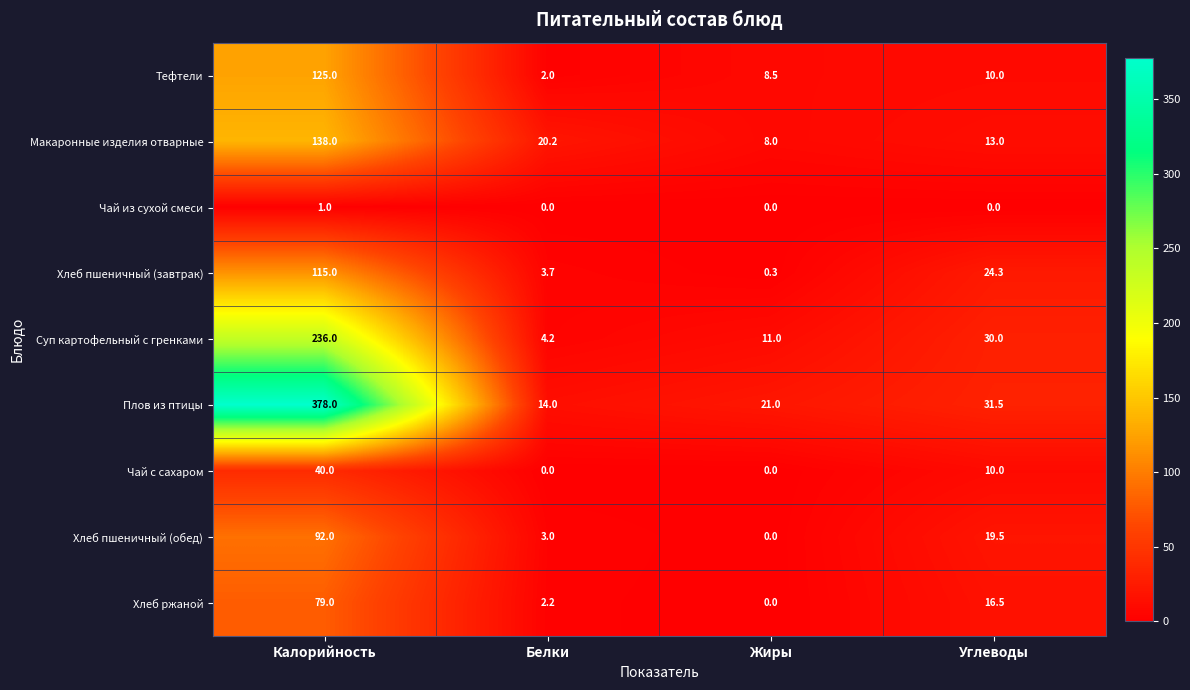

Which label corresponds to the largest value in the chart?

Калорийность